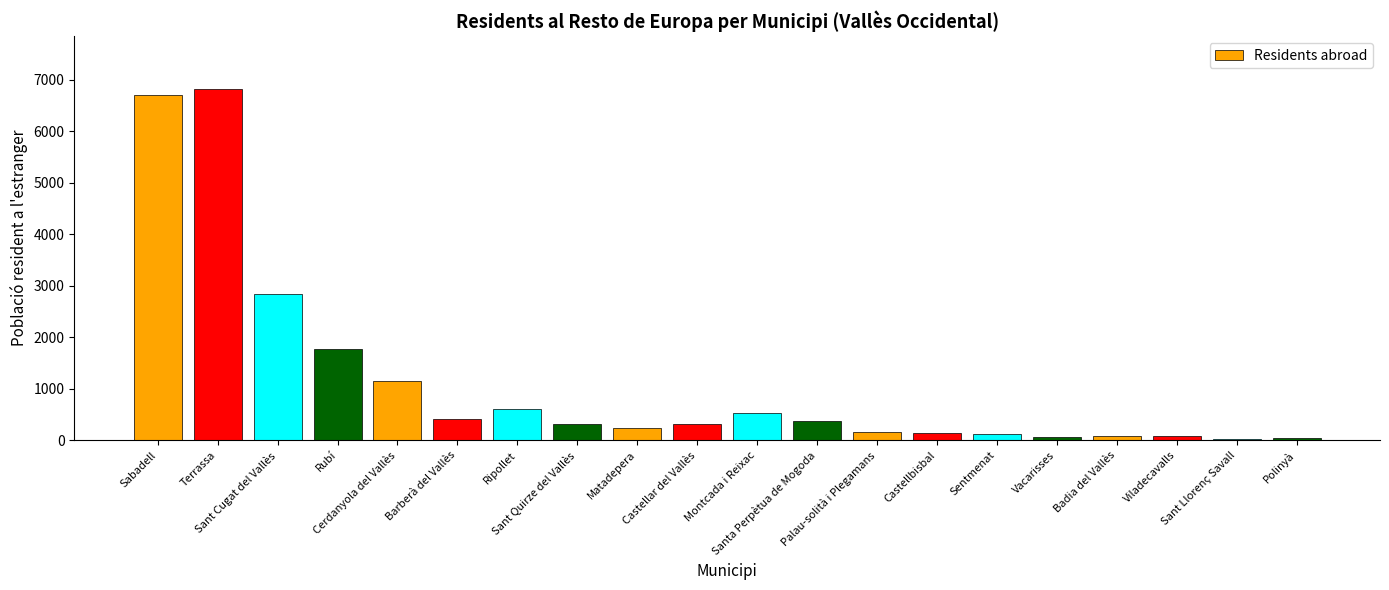

Approximately how many times larger is the value at Sant Cugat del Vallès compared to Rubí?

1.6